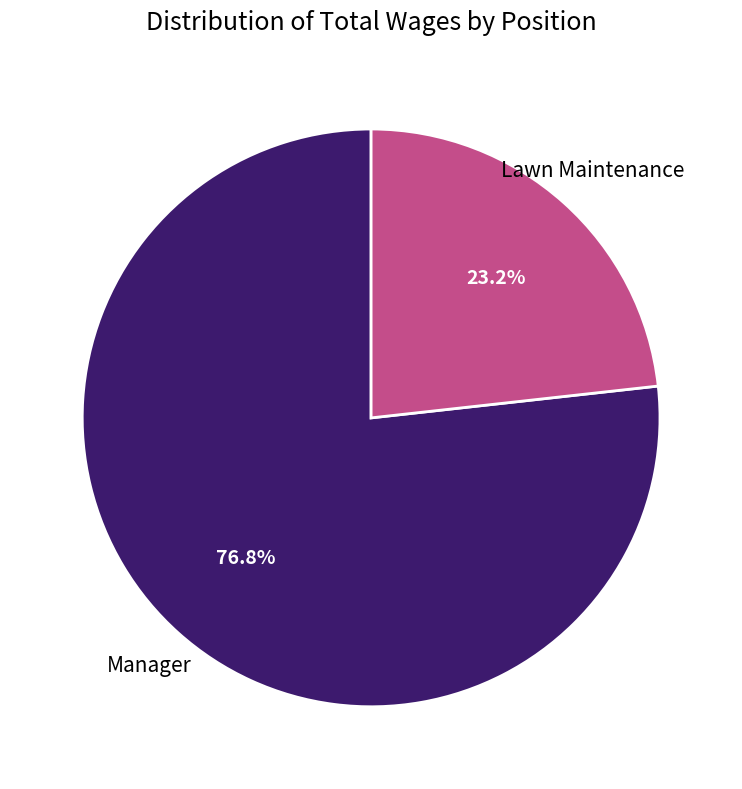

Approximately how many times larger is the value at Lawn Maintenance compared to Manager?

0.3